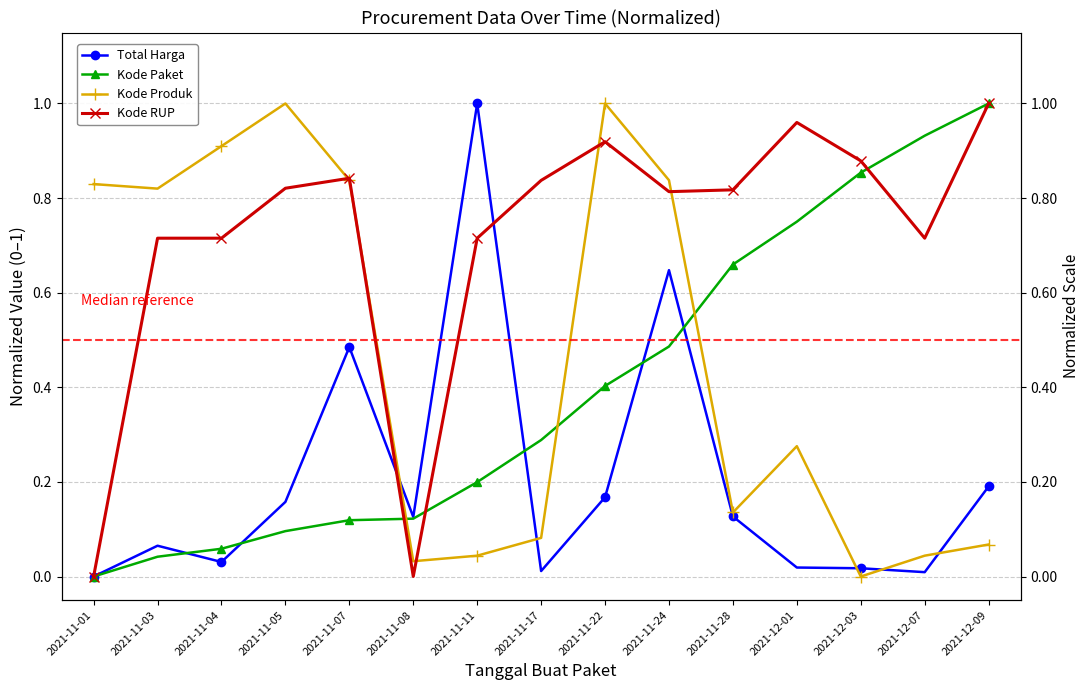

Reading right to left, transcribe all the data shown in this chart.

Total Harga: 0.2	0.0	0.0	0.0	0.1	0.6	0.2	0.0	1.0	0.1	0.5	0.2	0.0	0.1	0.0
Kode Paket: 1.0	0.9	0.9	0.8	0.7	0.5	0.4	0.3	0.2	0.1	0.1	0.1	0.1	0.0	0.0
Kode Produk: 0.1	0.0	0.0	0.3	0.1	0.8	1.0	0.1	0.0	0.0	0.8	1.0	0.9	0.8	0.8
Kode RUP: 1.0	0.7	0.9	1.0	0.8	0.8	0.9	0.8	0.7	0.0	0.8	0.8	0.7	0.7	0.0